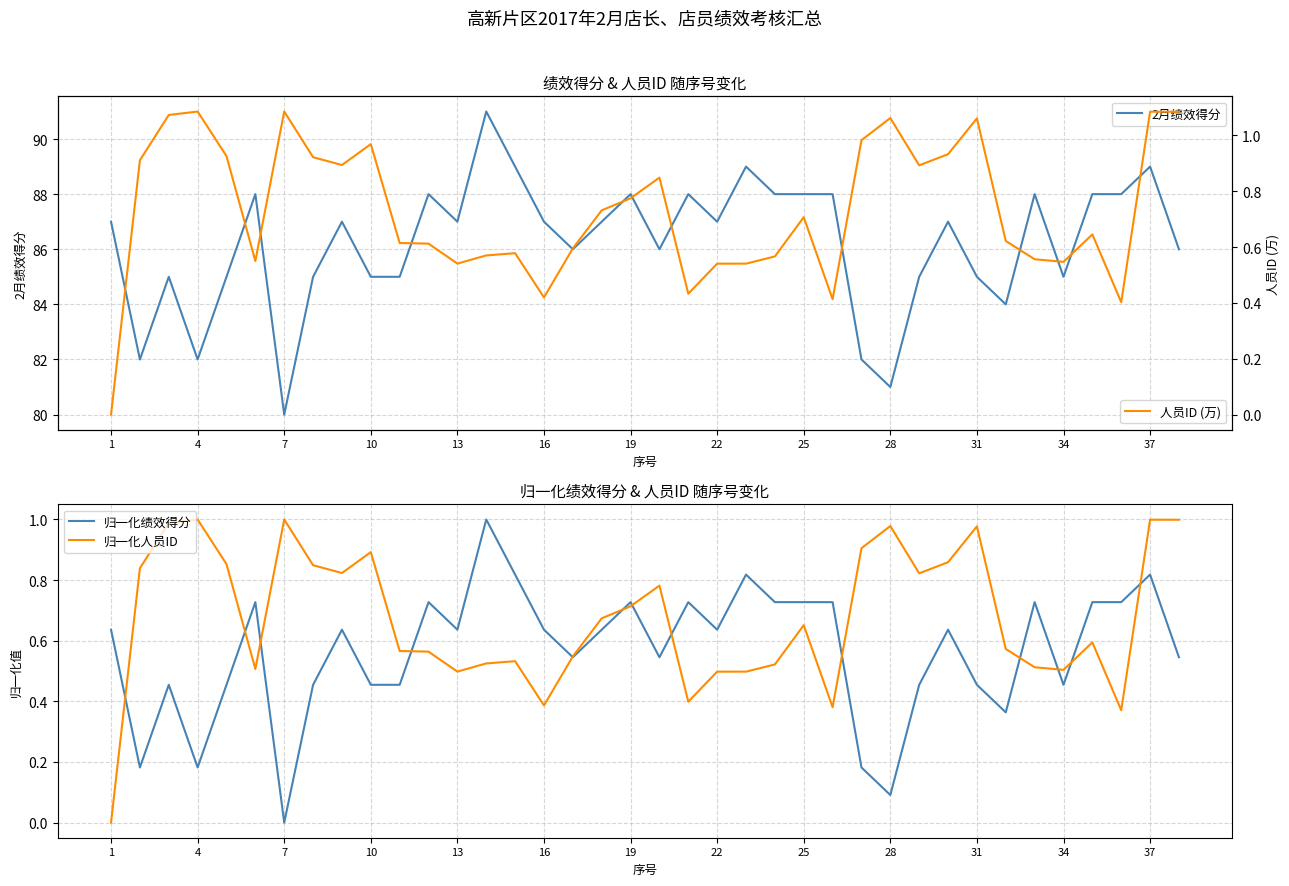

Is it true that 归一化绩效得分 equals 1.0 at 16?

False